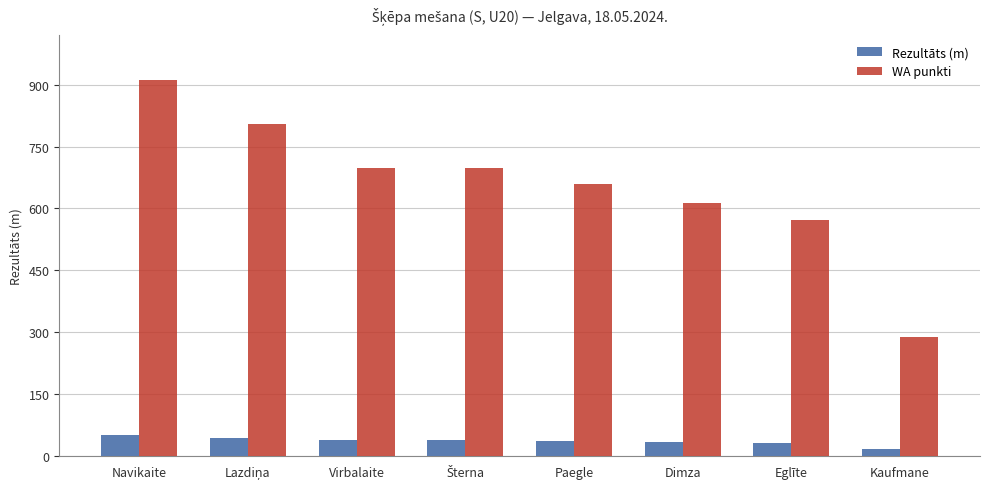

At which category is the sum across all series the highest?

Navikaite